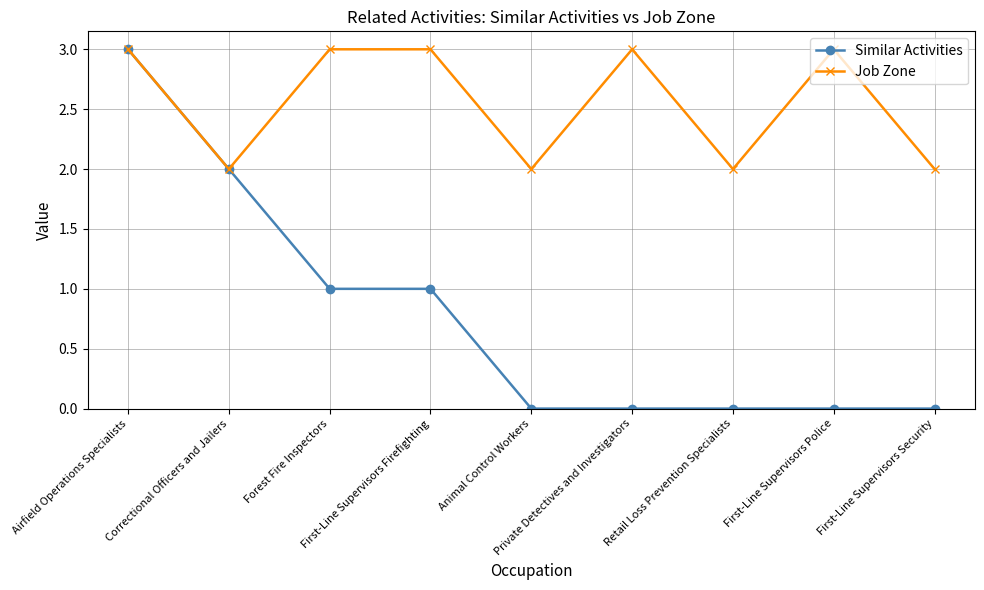

What is the difference between the maximum and second lowest values in the Similar Activities series?

3